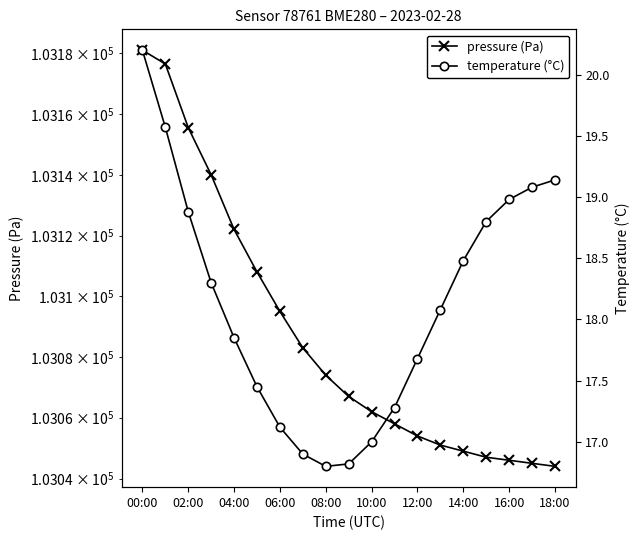

What is the difference between the maximum and minimum values in the temperature (°C) series?

3.4